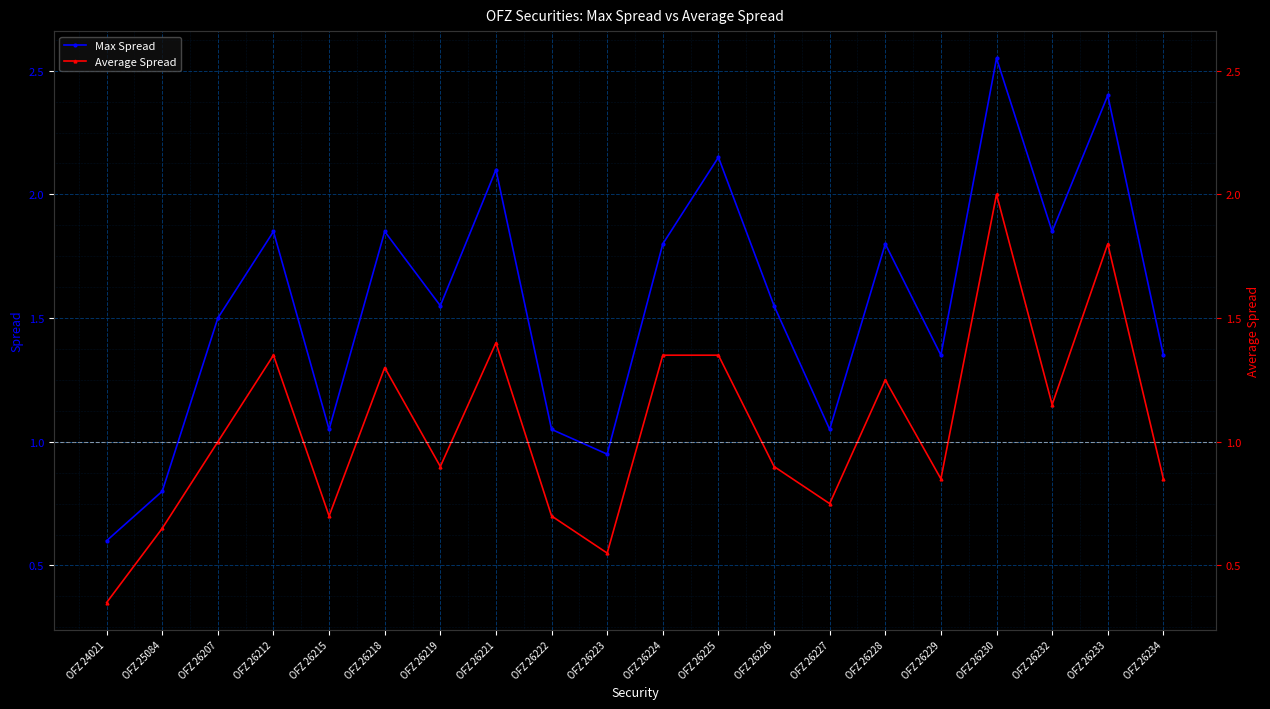

What is the difference between the maximum and minimum values in the Max Spread series?

1.9